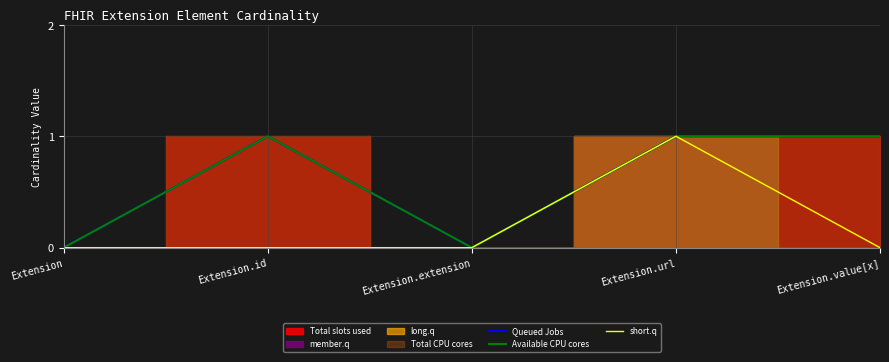

How many categories are shown in the chart?

5